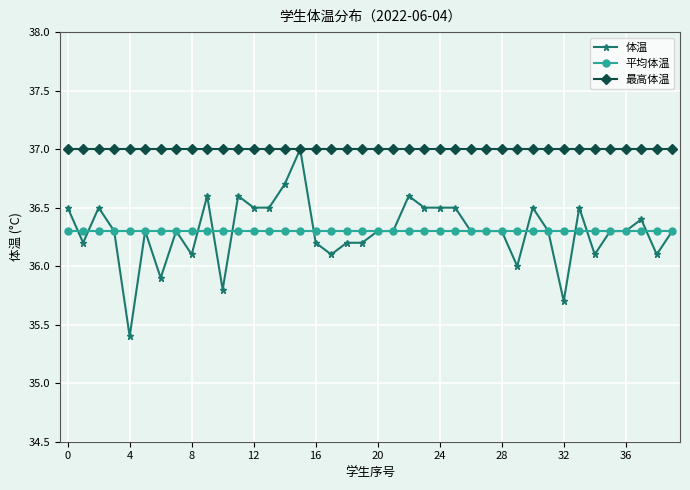

True or false: 最高体温 and 平均体温 cross at least once.

False